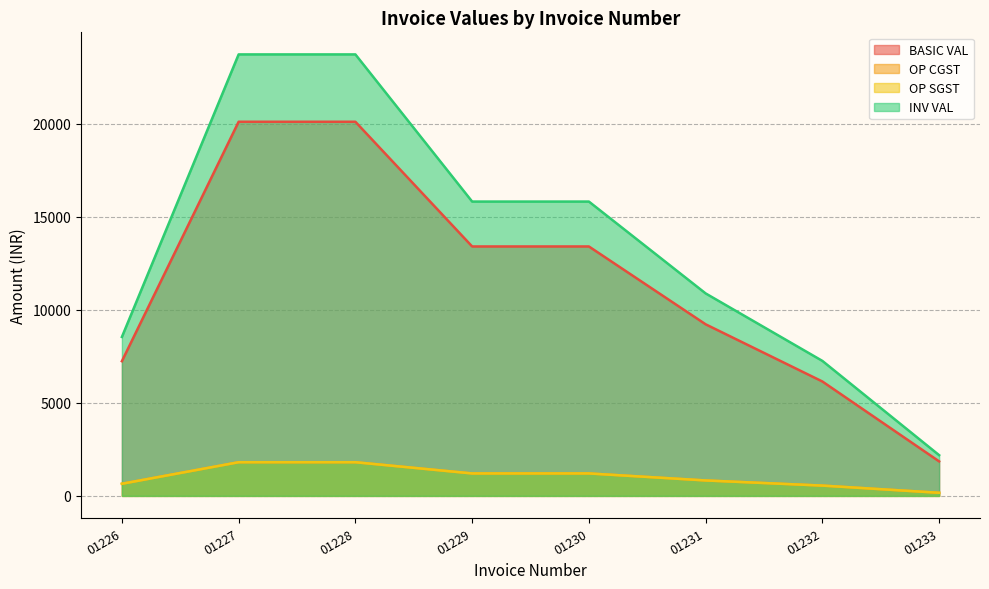

Where does the OP SGST series first go above 1206?

01227